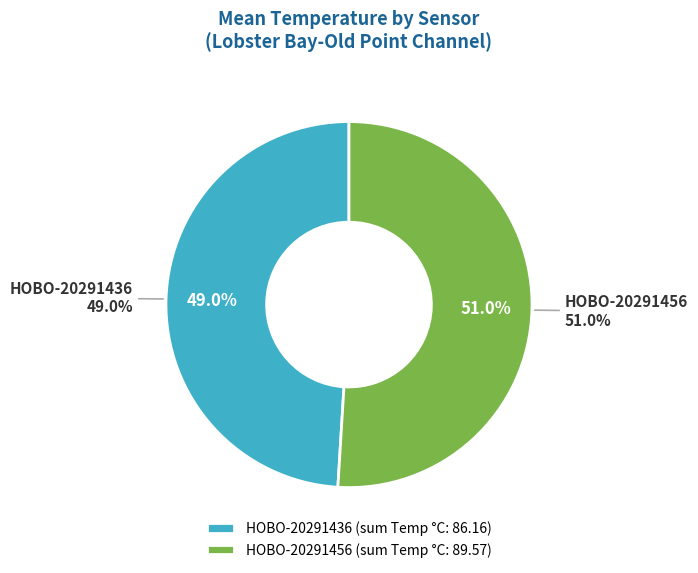

Which slice is the smallest?

HOBO-20291436